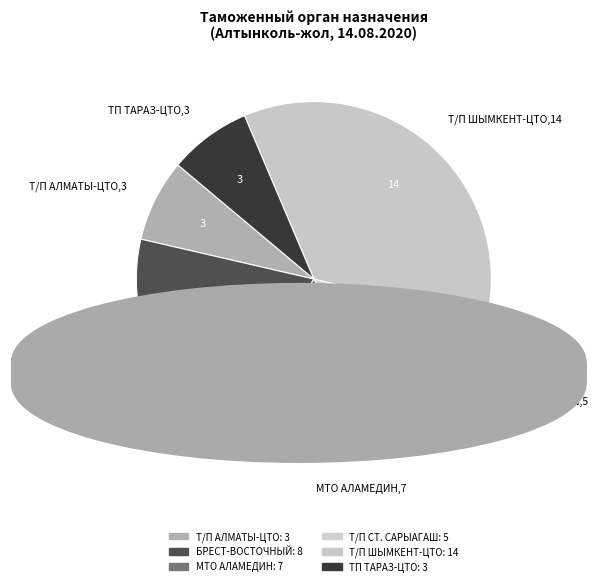

To the nearest percent, what is the average slice percentage?

17%